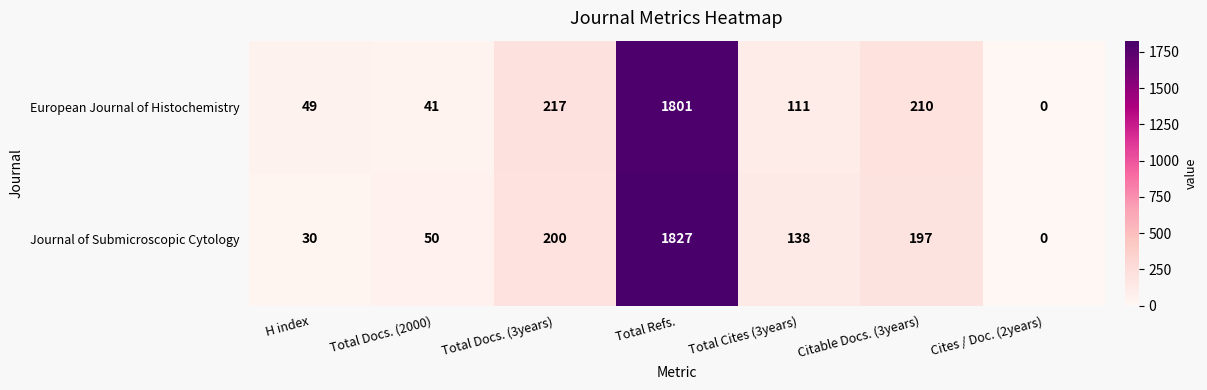

Which has a higher value, Total Docs. (2000) or H index?

H index